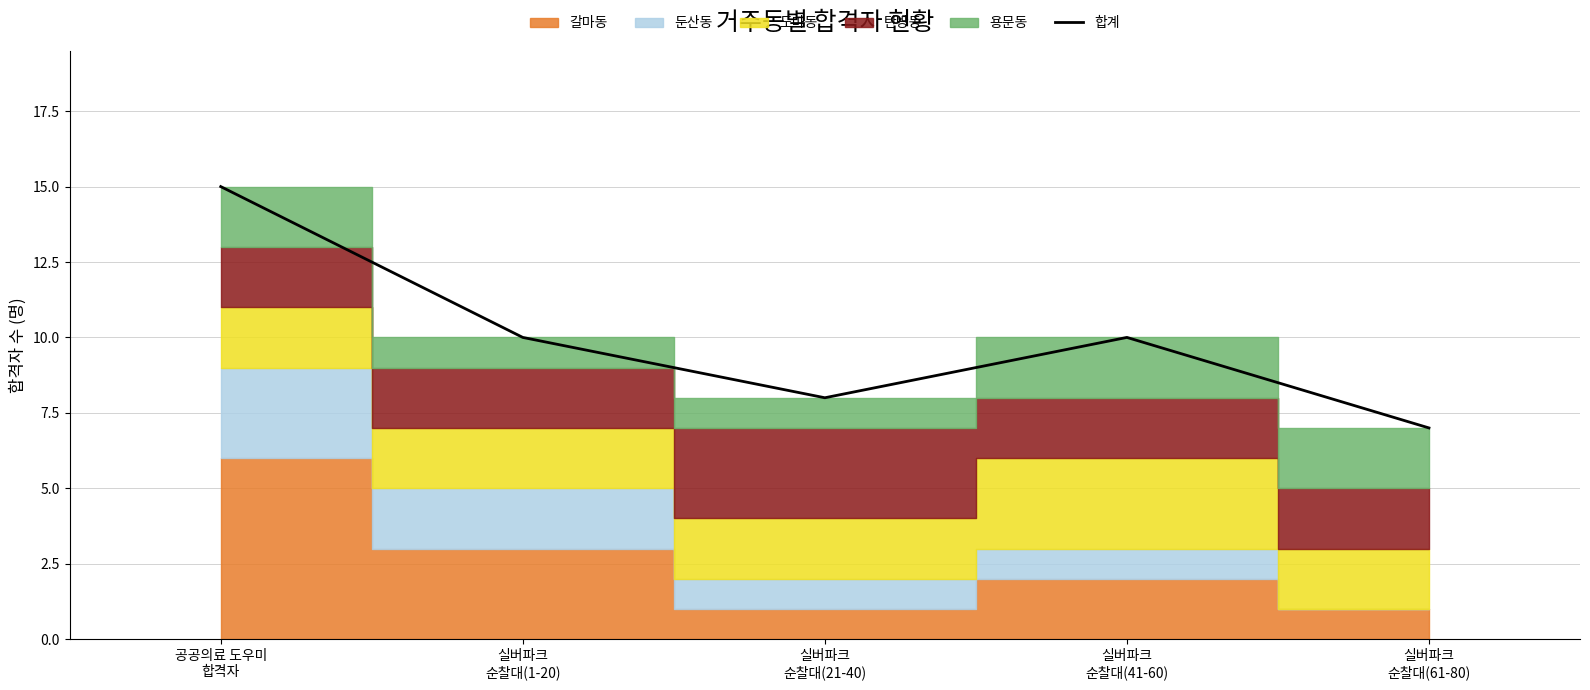

Reading right to left, list all the values displayed in this chart.

7	10	8	10	15